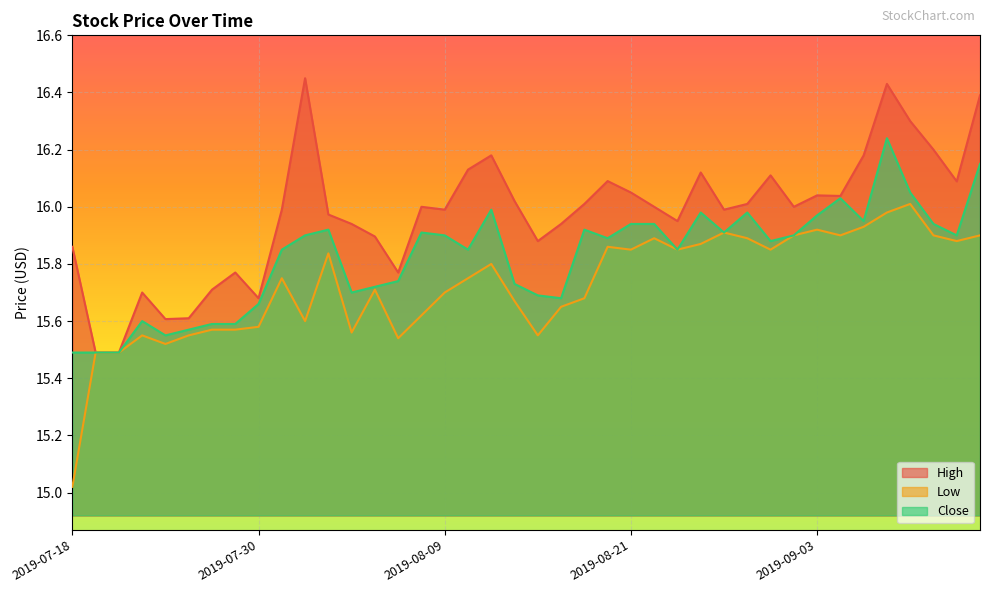

At which category does Close reach its first local peak?

2019-07-23